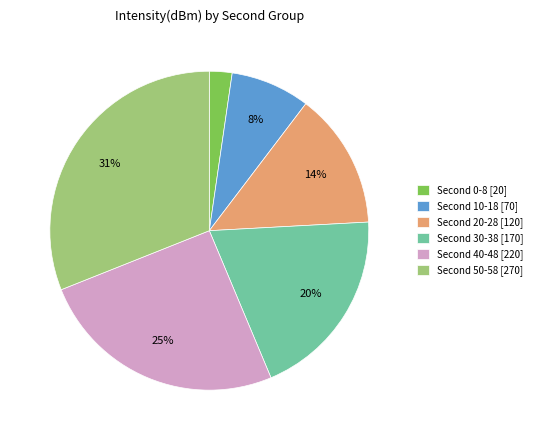

What is the largest slice in the pie chart?

Second 50-58 [270]